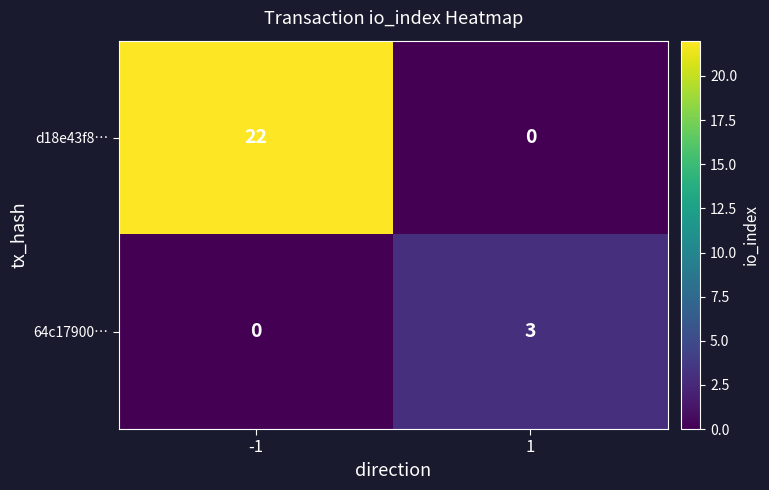

Between -1 and 1, which series saw the biggest shift?

d18e43f8…